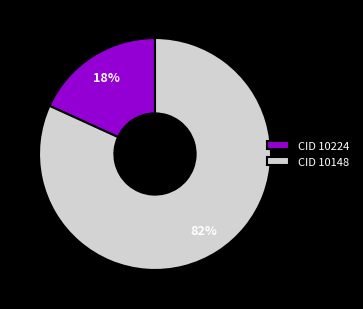

To the nearest percent, what is the combined percentage of CID 10224 and CID 10148?

100%